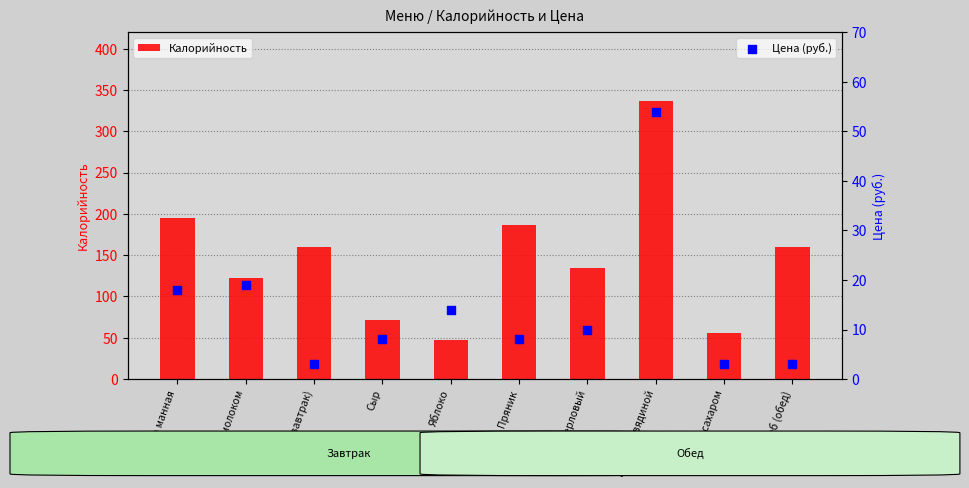

Which series has the widest spread of Y values?

Калорийность